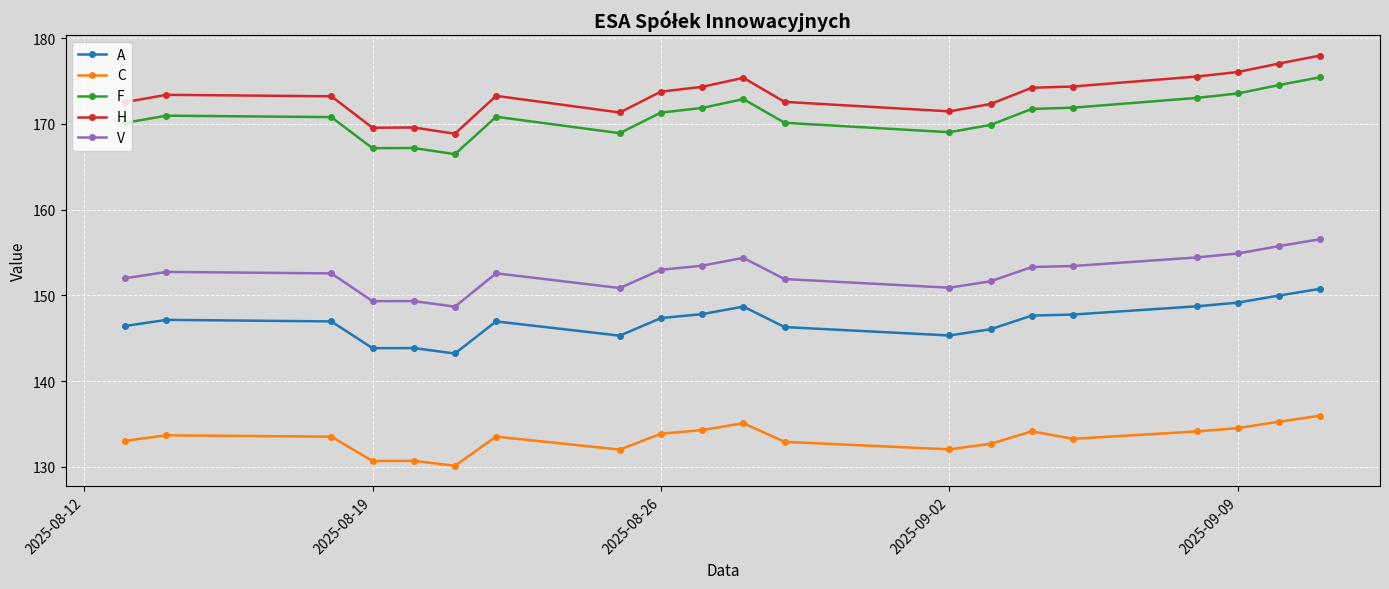

True or false: A and F intersect in this chart.

False